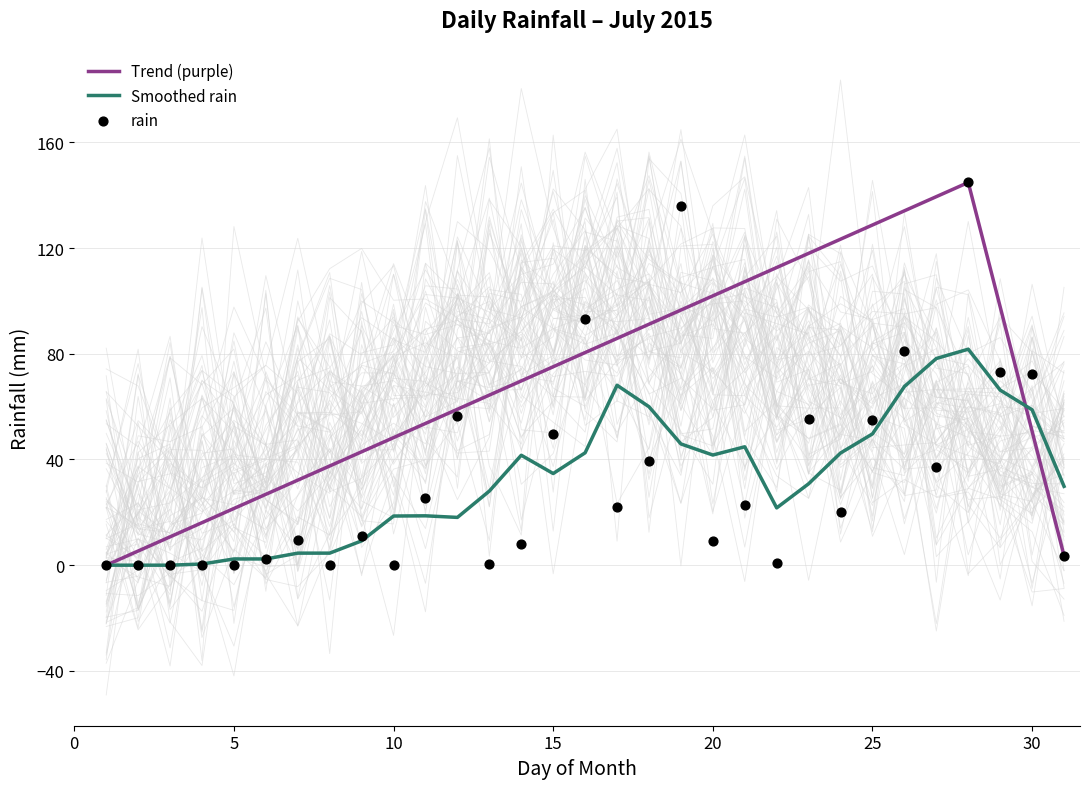

The Trend (purple) series shows 81.7 at 10. True or false?

False